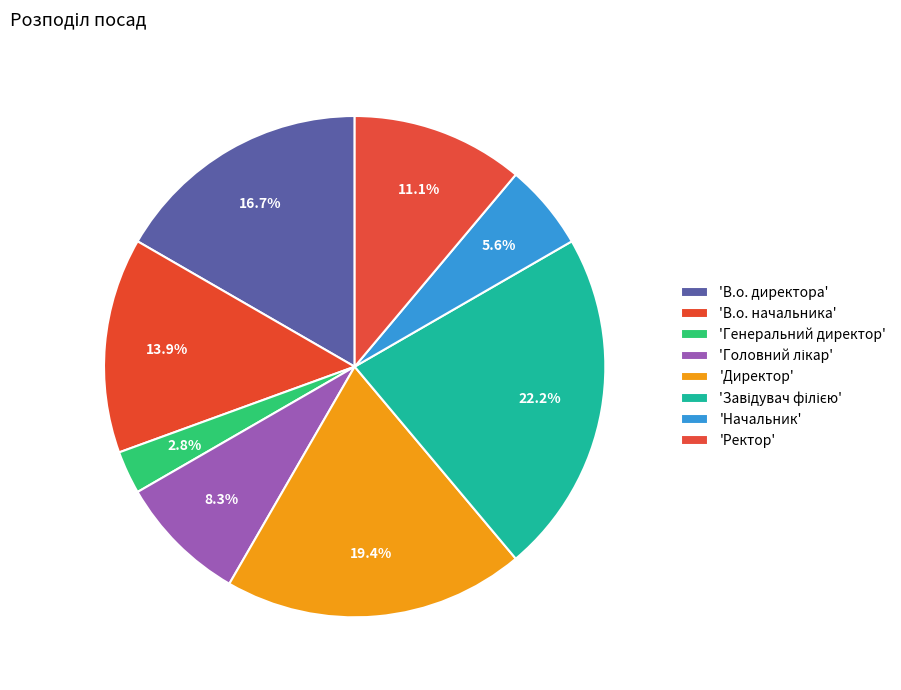

How many segments does this pie chart have?

8